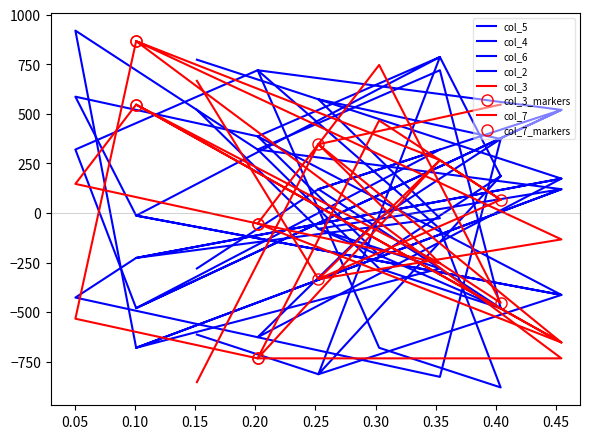

In col_3, how many points are lower than both neighbors (excluding endpoints)?

5